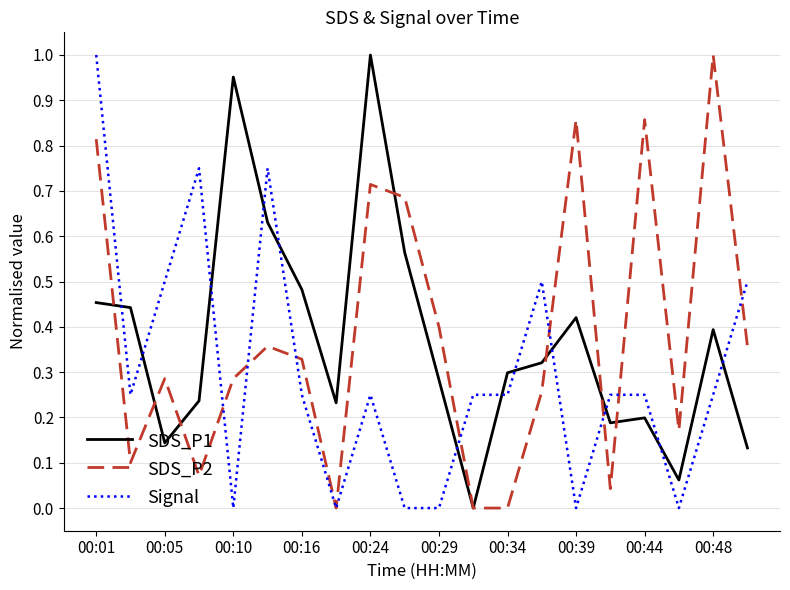

Which series ends up on top after the final intersection of SDS_P2 and SDS_P1?

SDS_P2